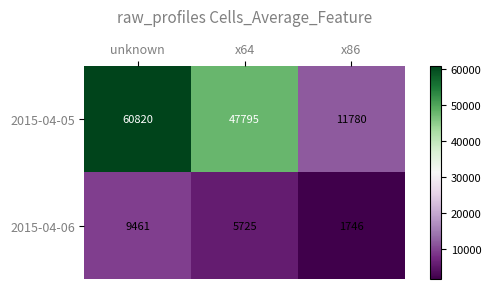

Is it true that 2015-04-05 equals 13290 at x64?

False